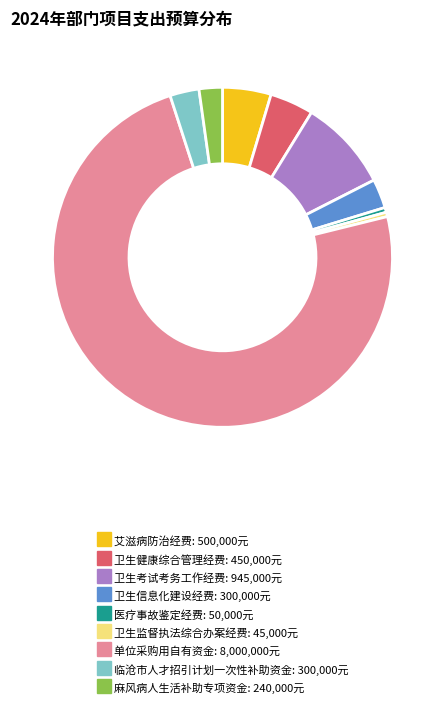

What is the largest slice in the pie chart?

单位采购用自有资金